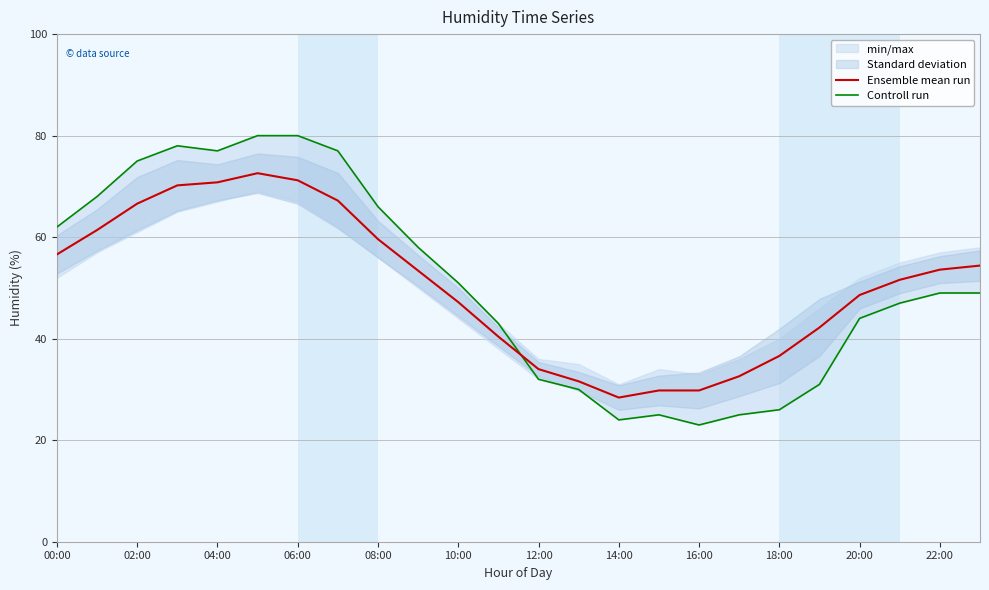

Is it true that Ensemble mean run equals 45.6 at 14:00?

False